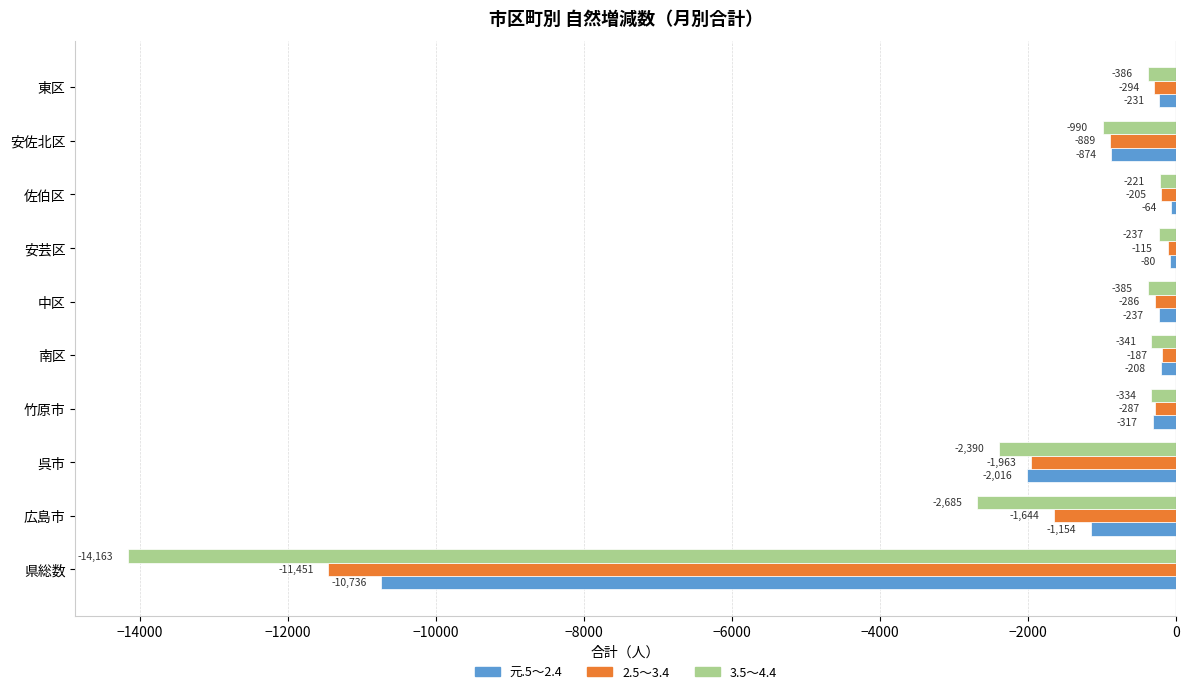

Read the 3.5～4.4 value at 東区.

-386